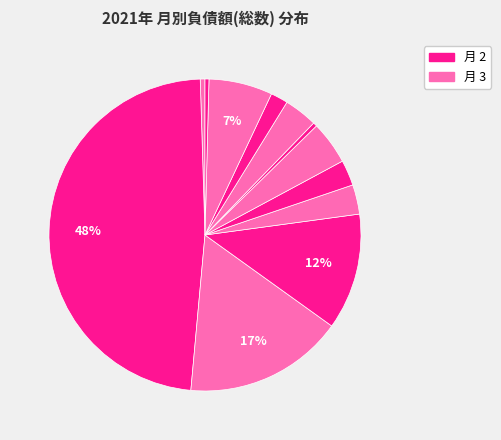

How many slices are in this pie chart?

12